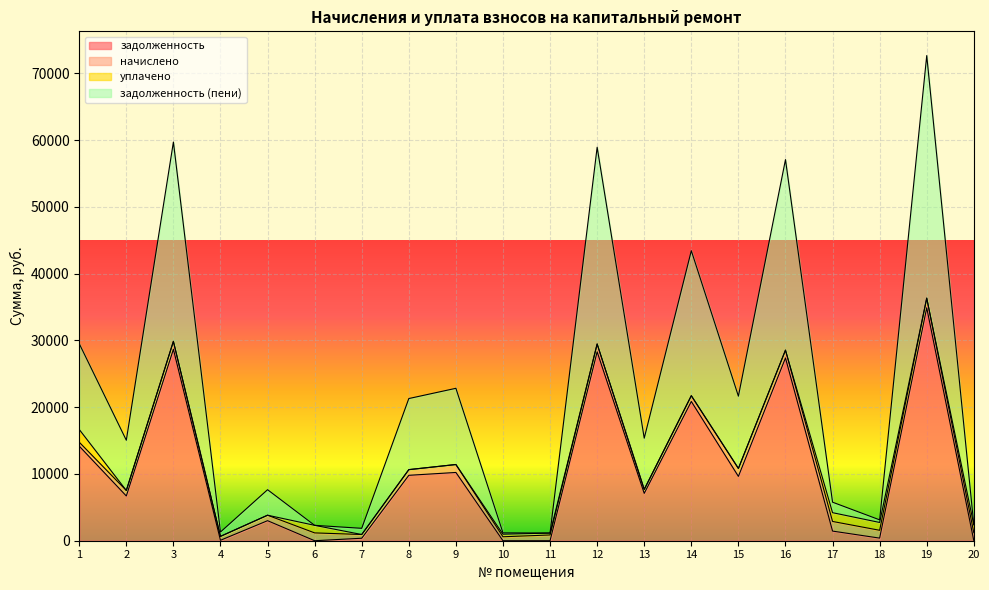

How many values in задолженность are above zero?

17